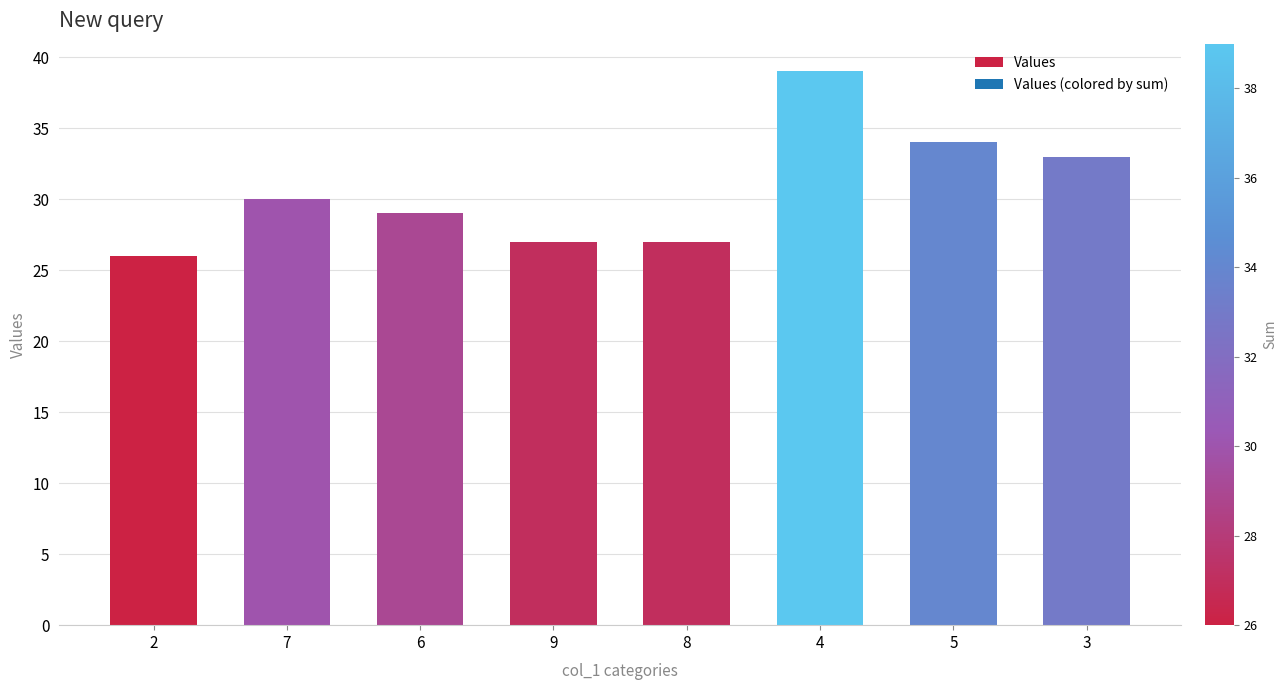

Which has a higher value, 6 or 2?

6